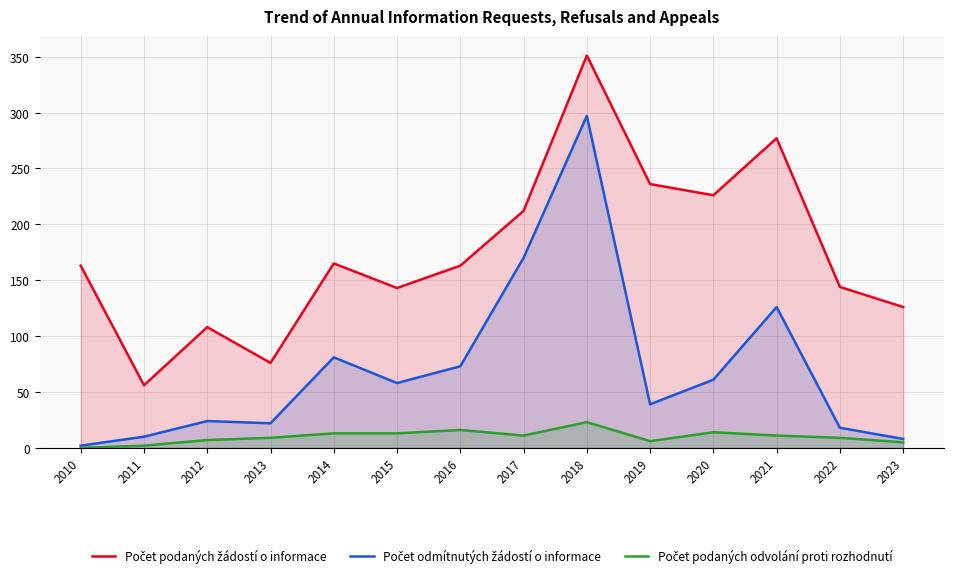

What value does the Počet podaných odvolání proti rozhodnutí series have at 2021?

11